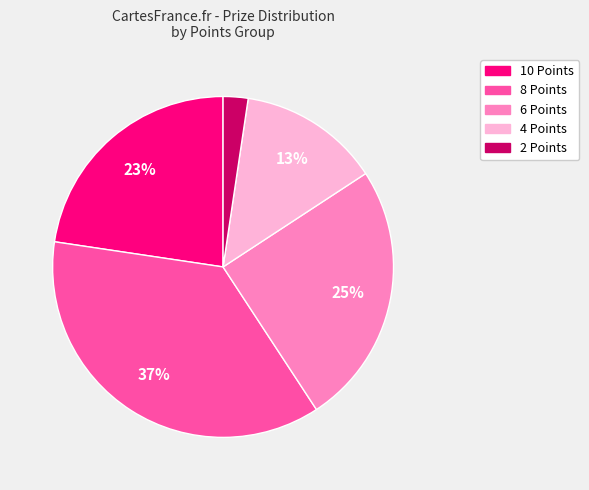

Is there any slice that represents more than half of the pie?

No